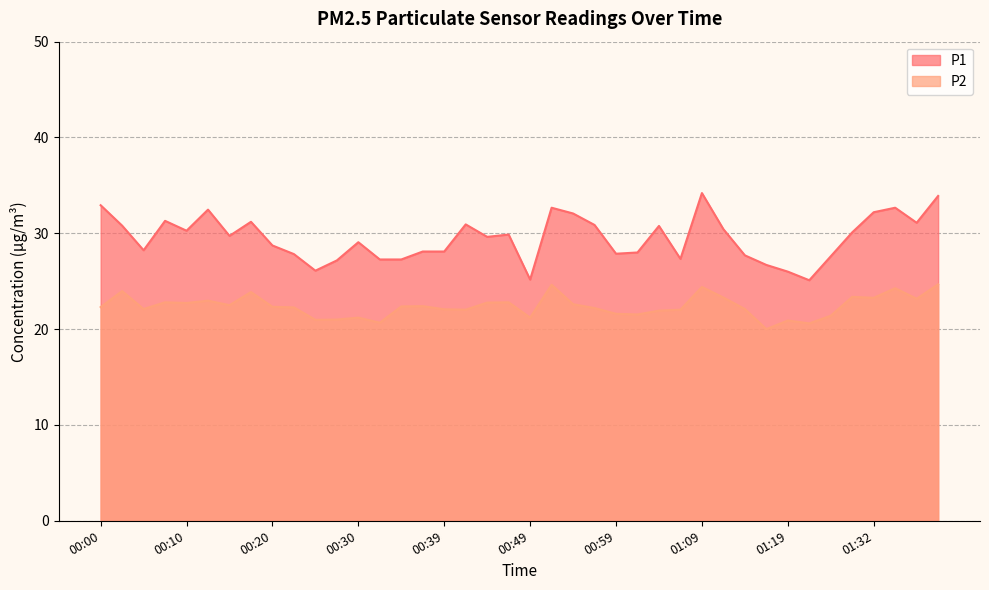

True or false: P2 and P1 cross at least once.

False